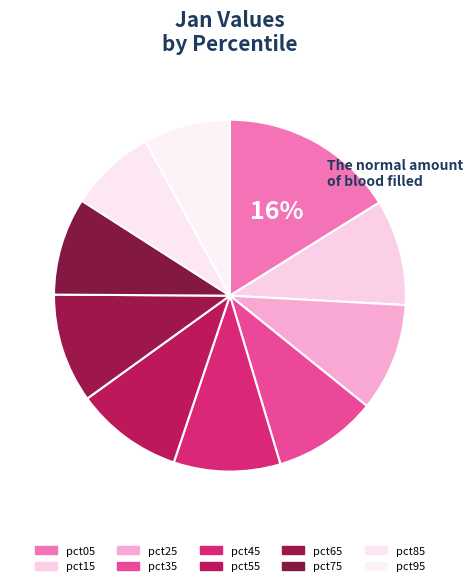

To the nearest percent, what is the difference between the largest and smallest slice percentages?

8%